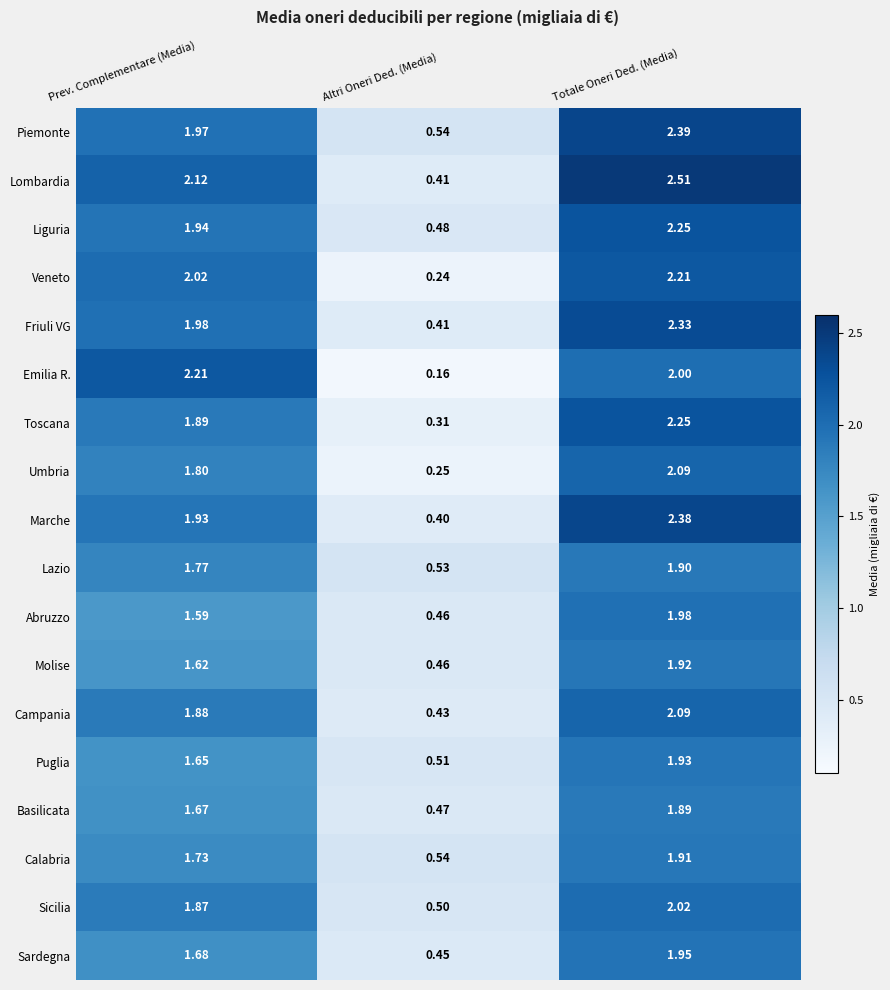

List the labels in order of Campania value, largest first.

Totale Oneri Ded. (Media), Prev. Complementare (Media), Altri Oneri Ded. (Media)